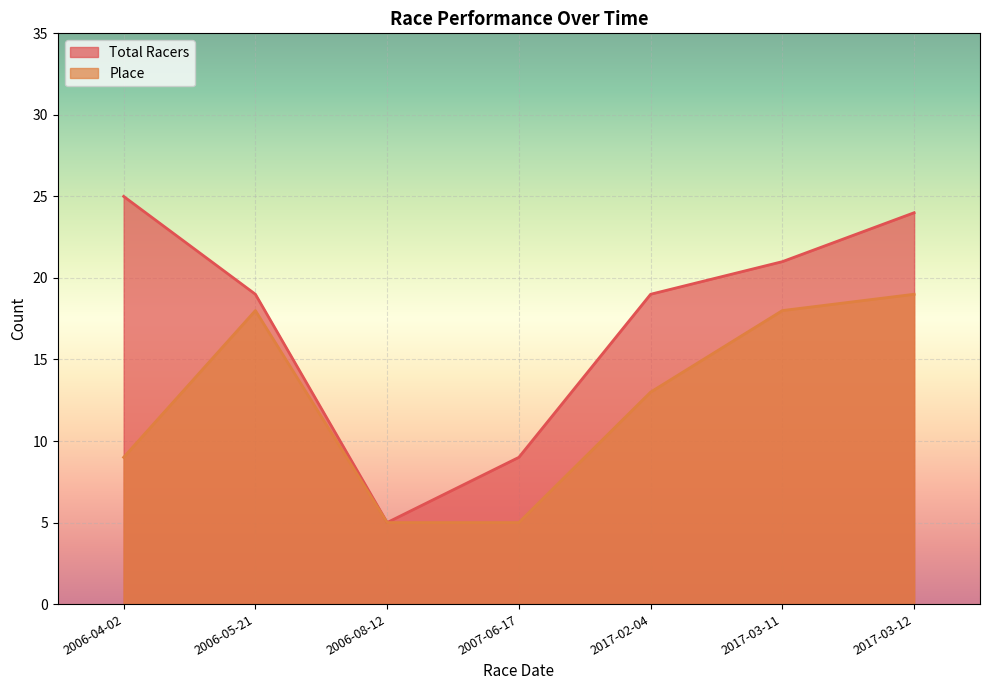

Reading right to left, transcribe all the data shown in this chart.

Total Racers: 2017-03-12=24	2017-03-11=21	2017-02-04=19	2007-06-17=9	2006-08-12=5	2006-05-21=19	2006-04-02=25
Place: 2017-03-12=19	2017-03-11=18	2017-02-04=13	2007-06-17=5	2006-08-12=5	2006-05-21=18	2006-04-02=9